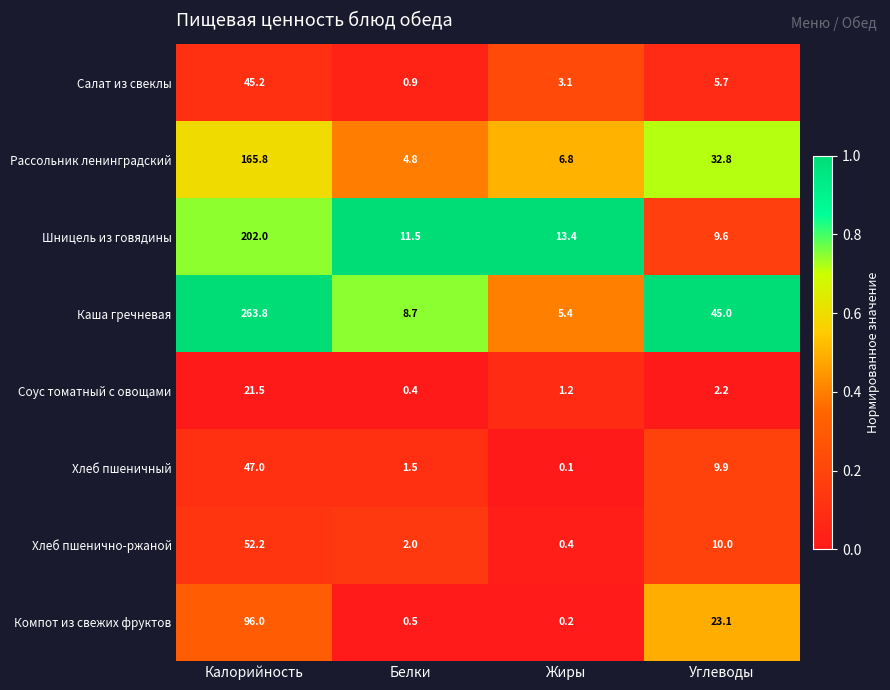

What value does the Хлеб пшеничный series have at Калорийность?

47.0